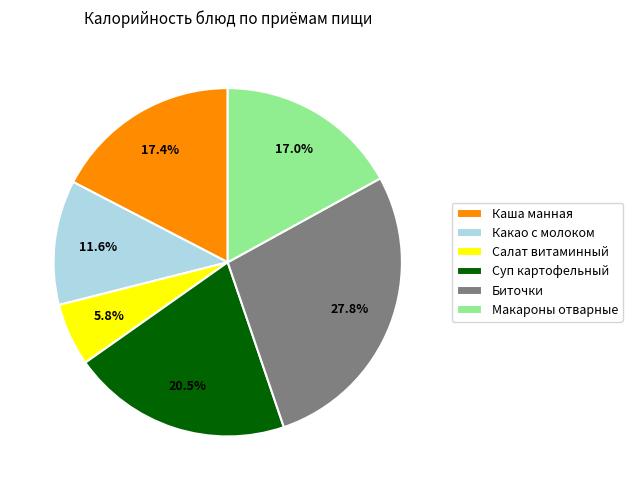

What percentage is the Какао с молоком slice, to the nearest percent?

12%